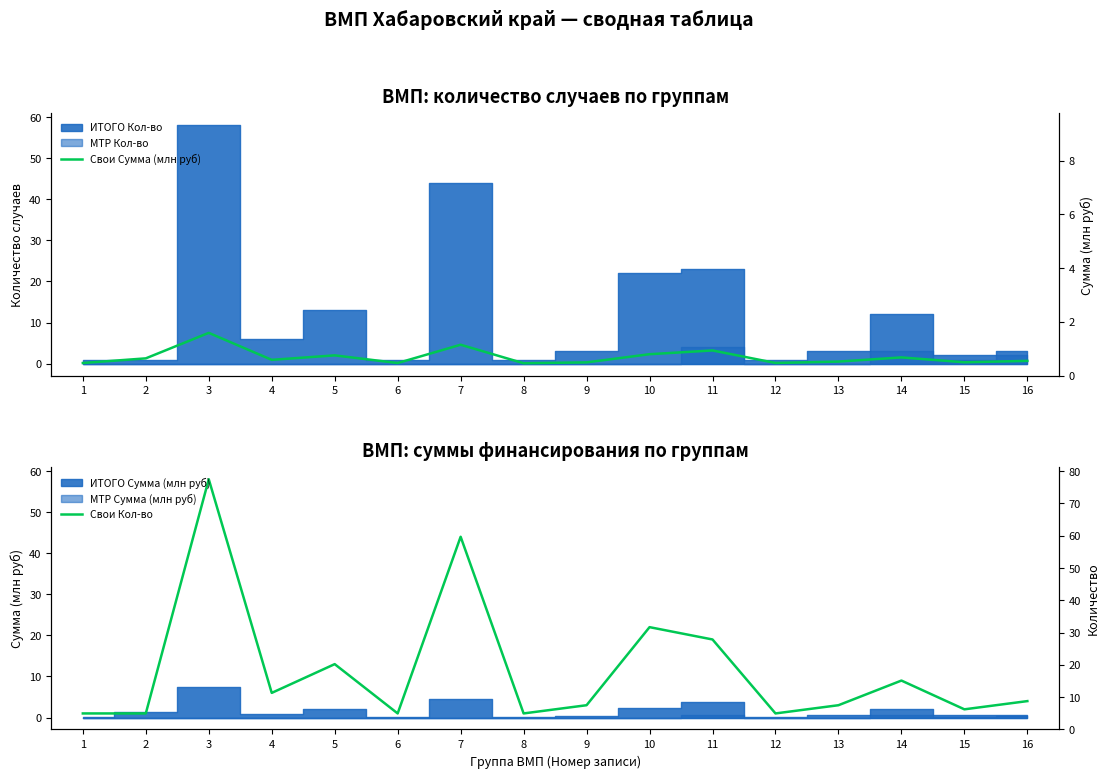

True or false: Свои Сумма (млн руб) and Свои Кол-во cross at least once.

True